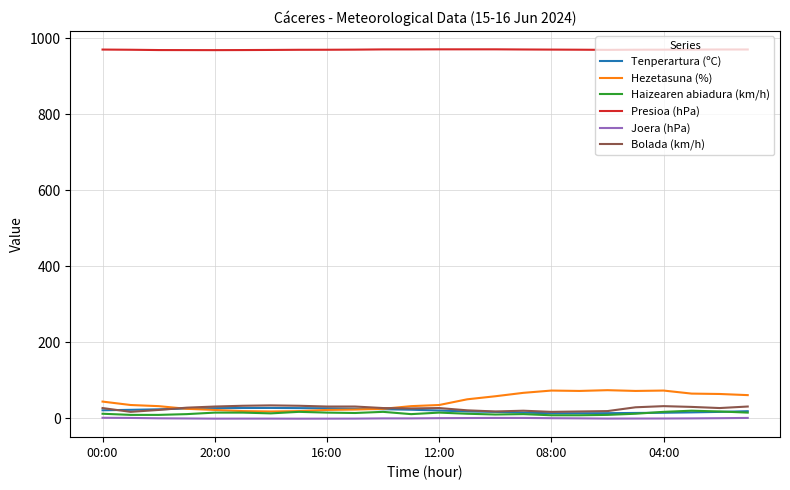

True or false: Bolada (km/h) has more than 1 points higher than both neighbors.

True